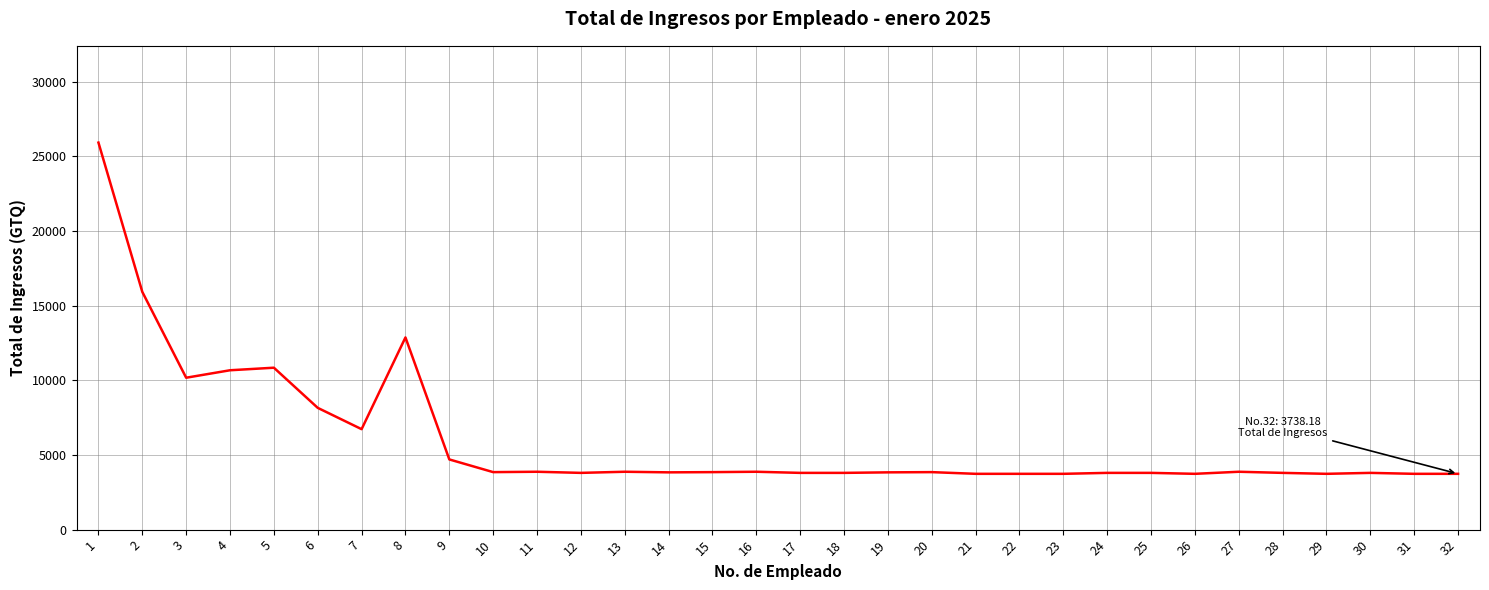

Is it true that the value at 9 is 6303.9?

False